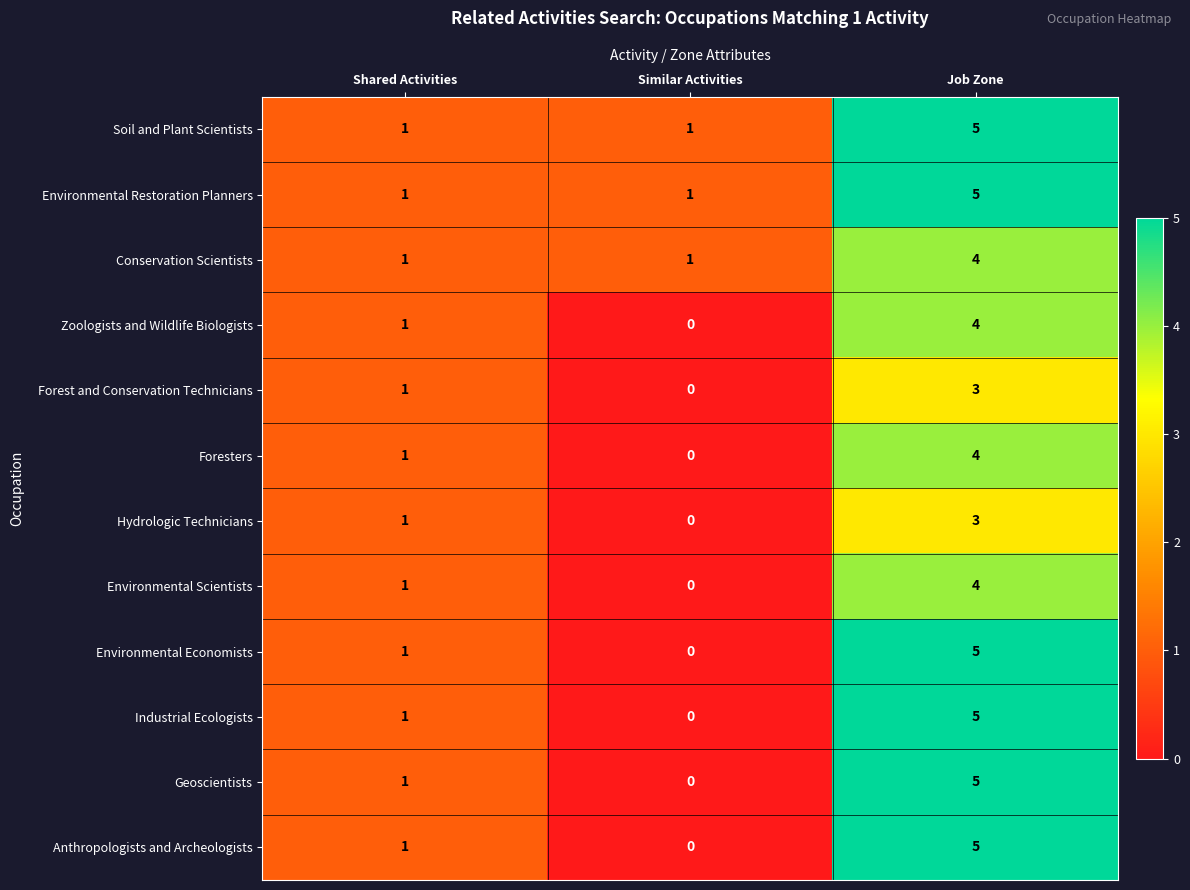

What is the spread (max minus min) of values at Job Zone?

2